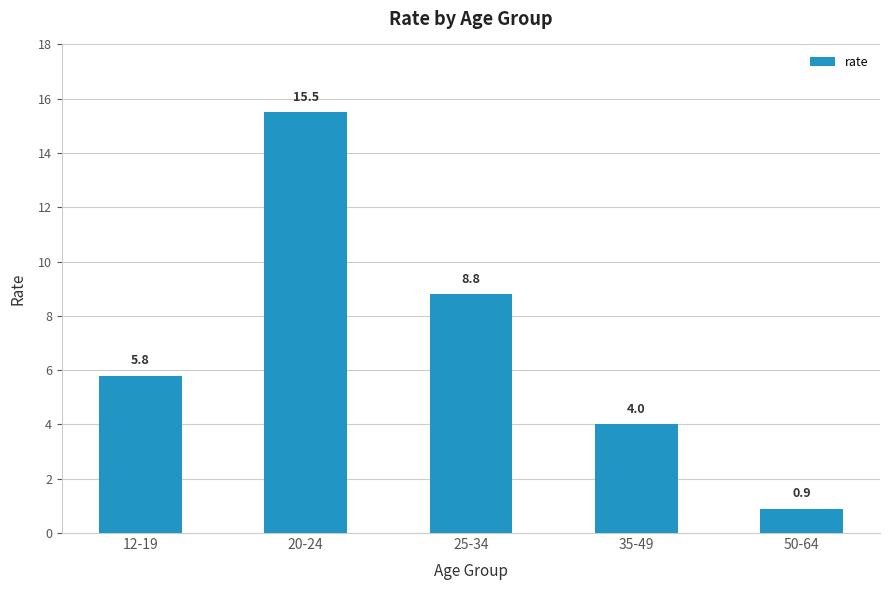

Reading left to right, extract all data points from this chart.

12-19=5.8	20-24=15.5	25-34=8.8	35-49=4.0	50-64=0.9